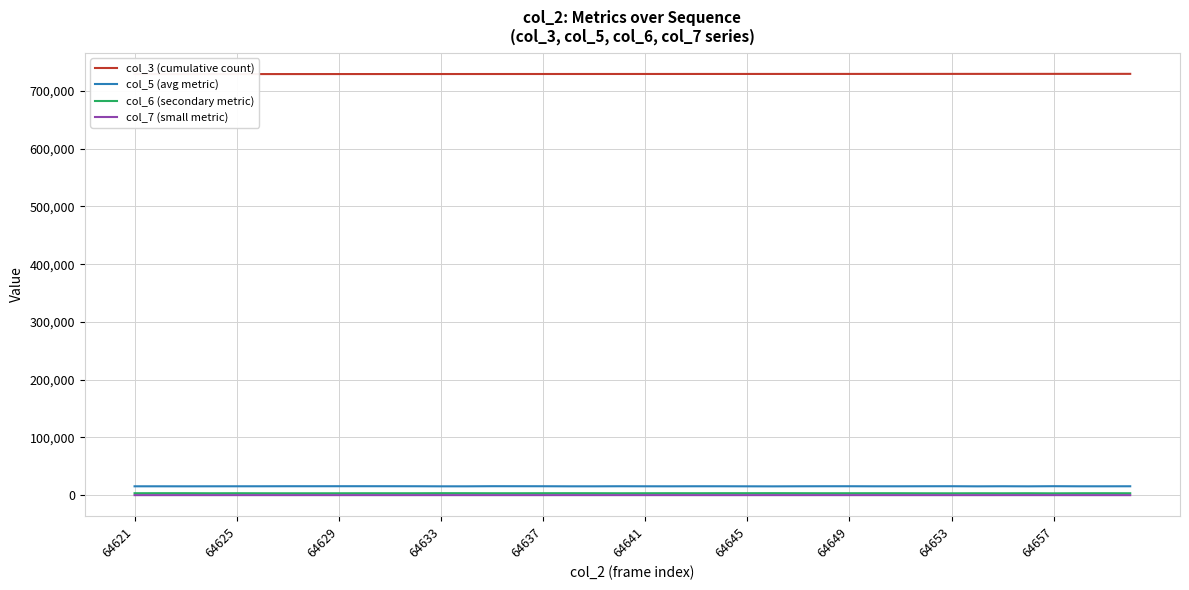

What is the maximum value shown in the chart?

729576